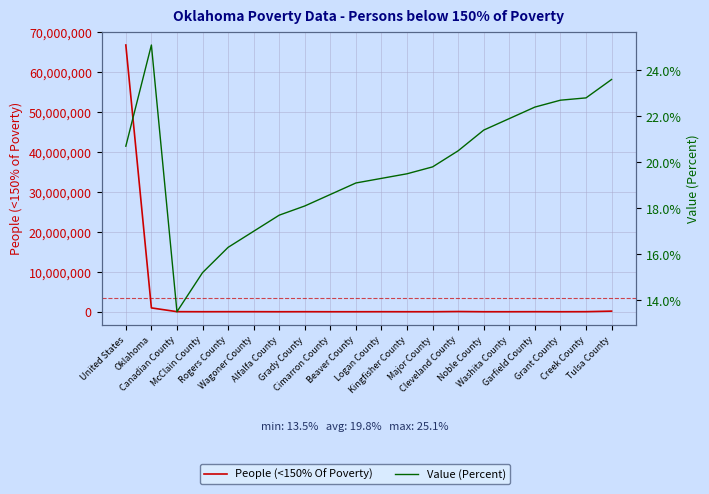

How many lines are shown in the chart?

2